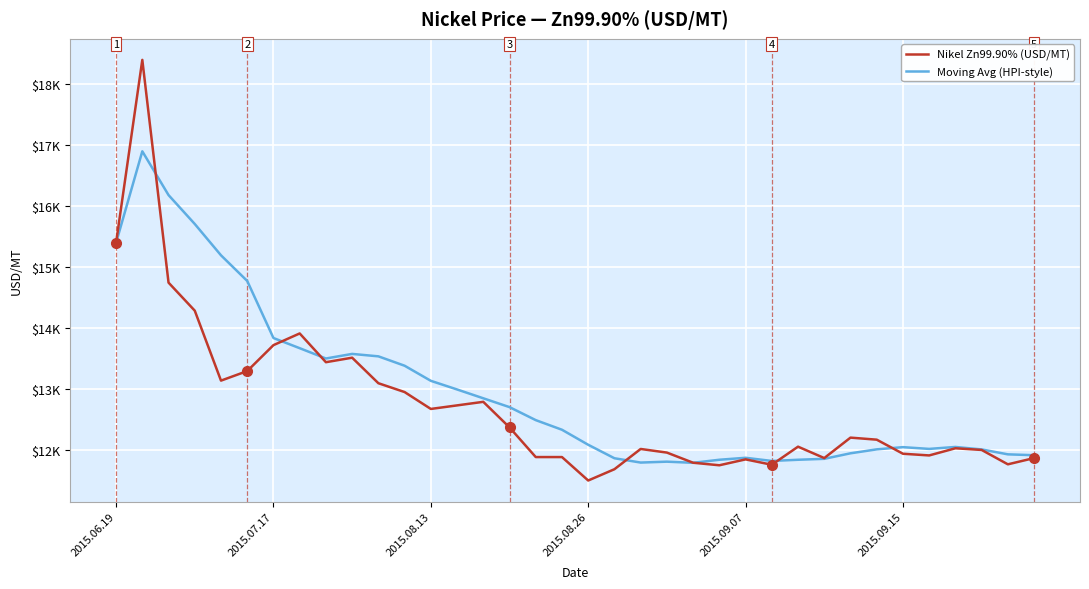

Is this an area chart (filled region under the line)?

No